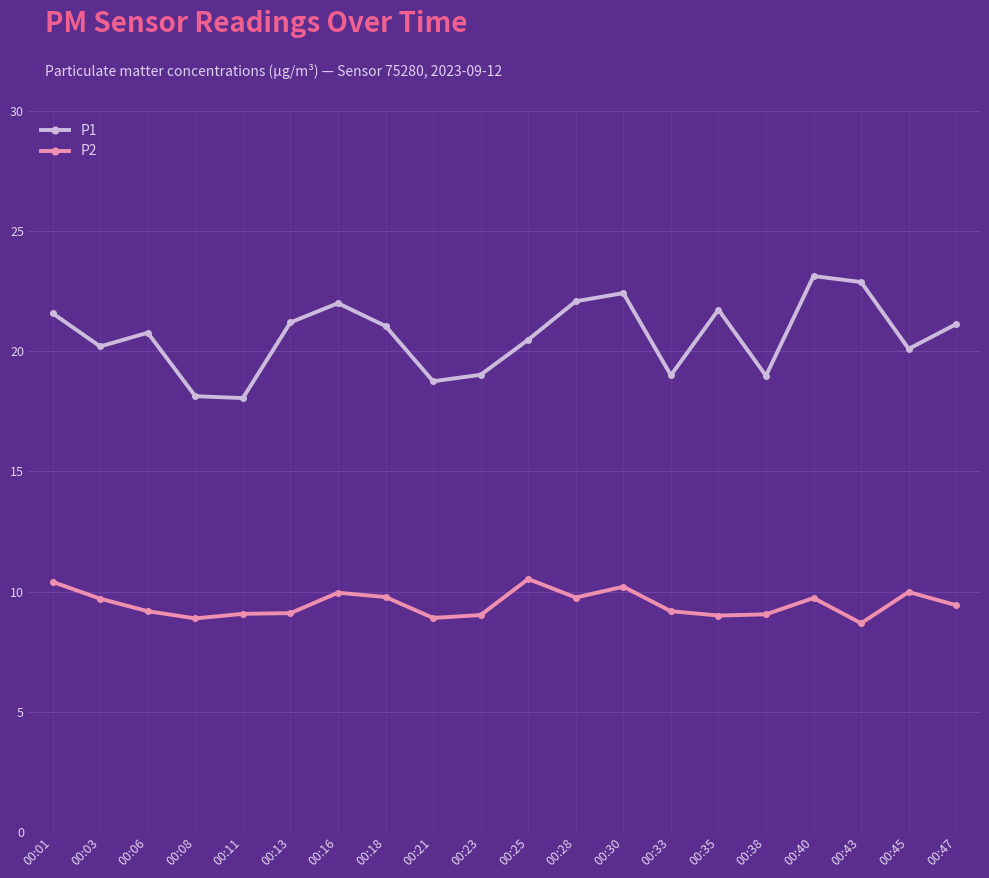

What is the difference between the maximum and second lowest values in the P1 series?

5.0